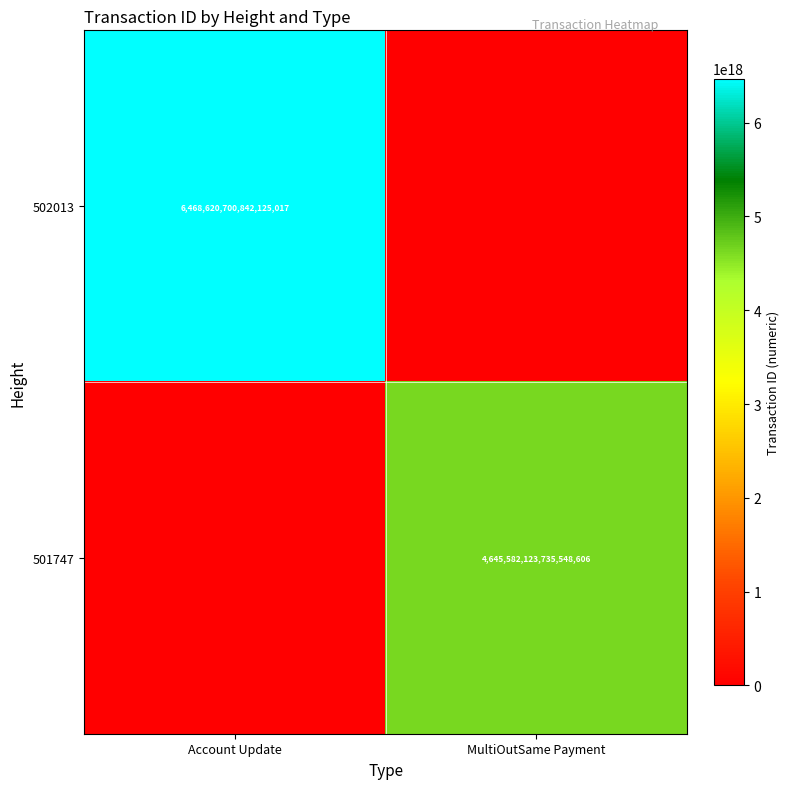

Is it true that 501747 equals 6579321402973255680 at MultiOutSame Payment?

False